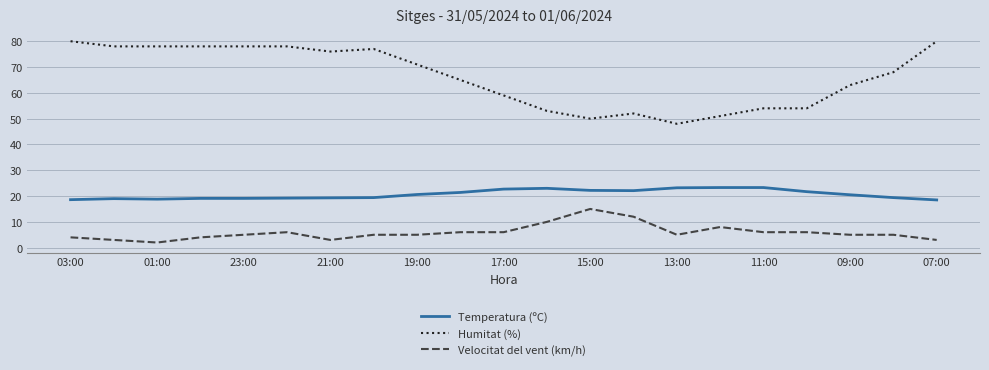

True or false: Velocitat del vent (km/h) and Humitat (%) cross at least once.

False